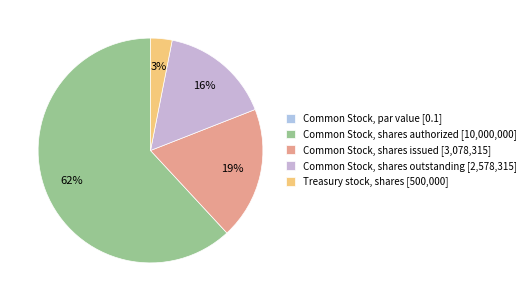

Count the number of slices in the pie.

5